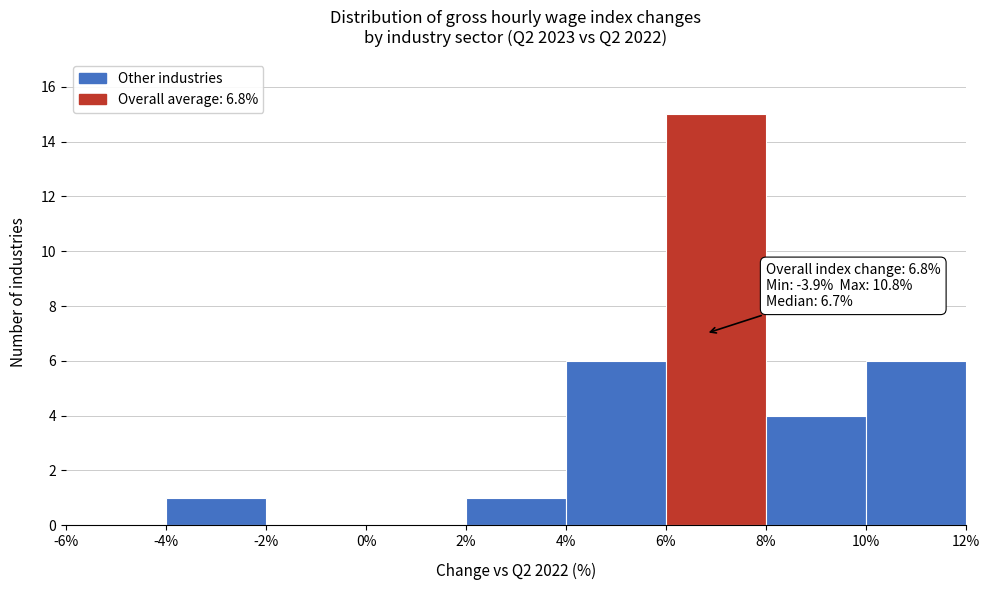

Which range on the x-axis has the tallest bar?

6% to 8%